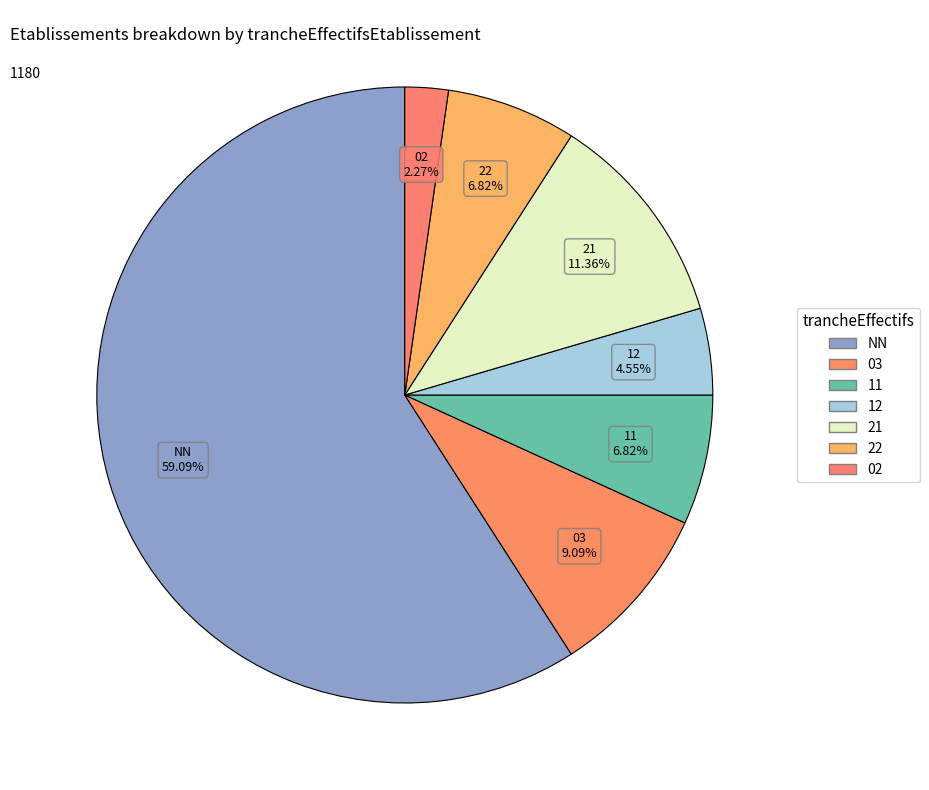

How many slices are in this pie chart?

7